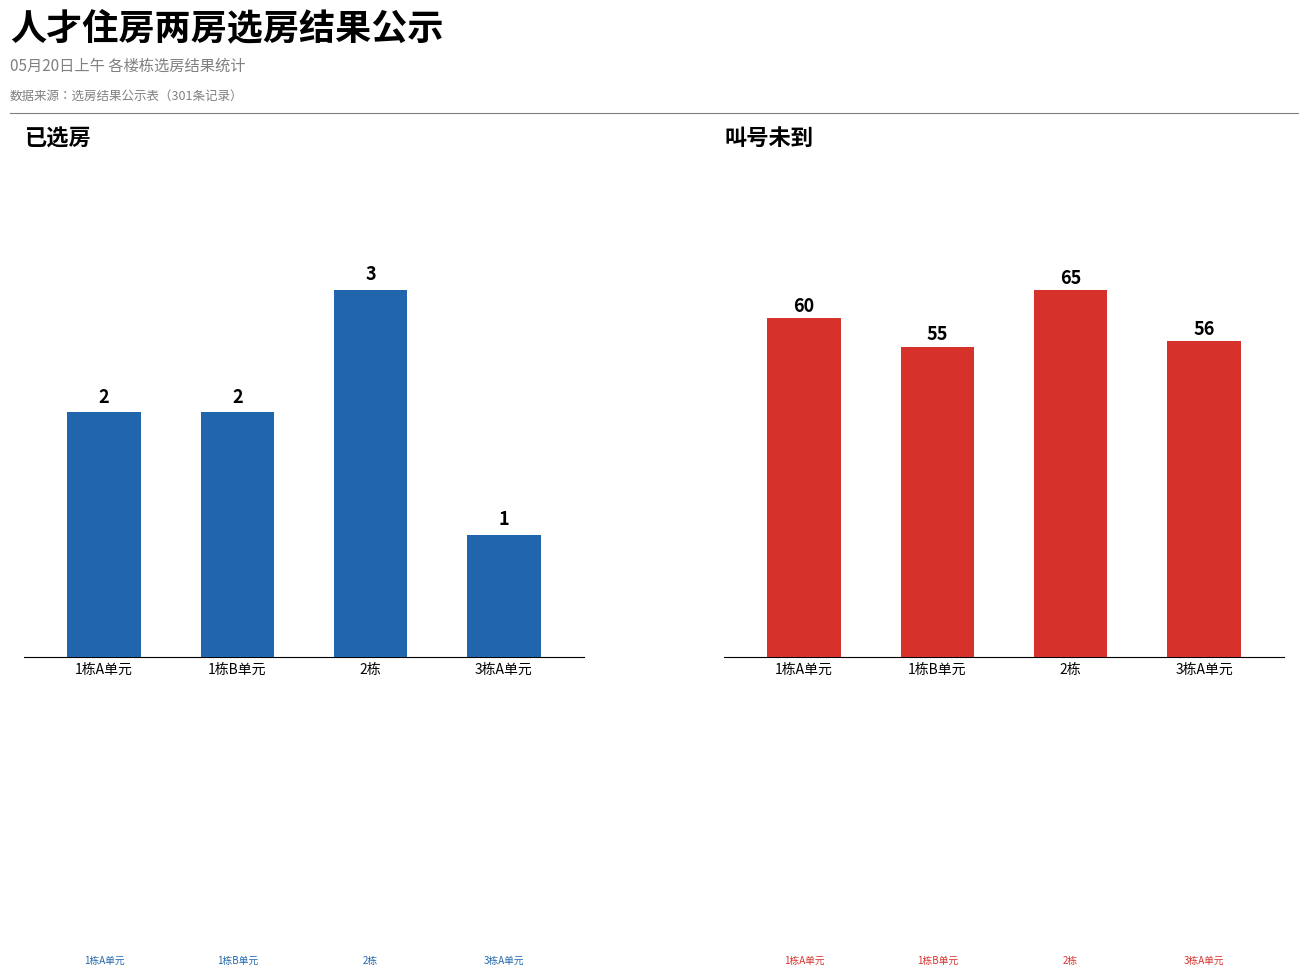

What is the total value across all series at 3栋A单元?

57